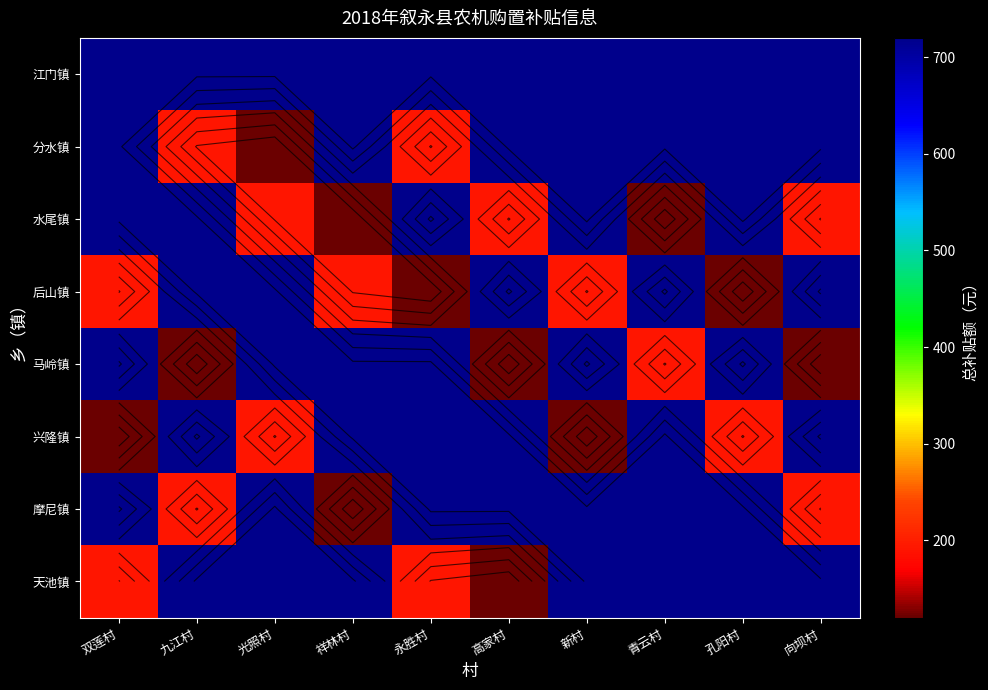

At which label does 兴隆镇 reach its minimum?

双莲村